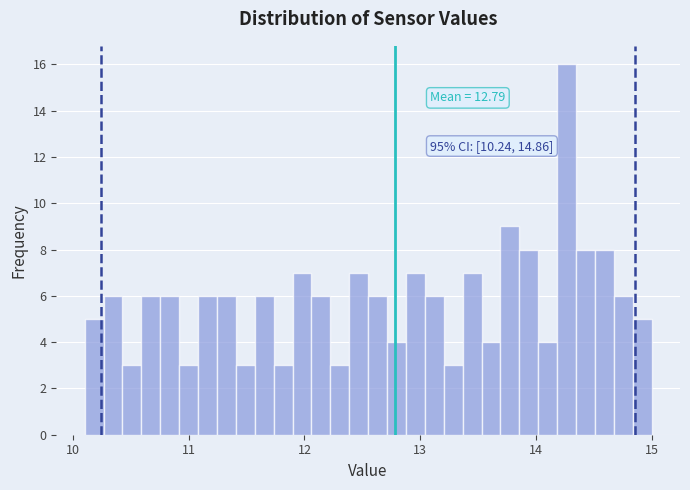

Around what value on the x-axis is the tallest bar? Give the approximate position of its centre, as read against the axis.

14.3